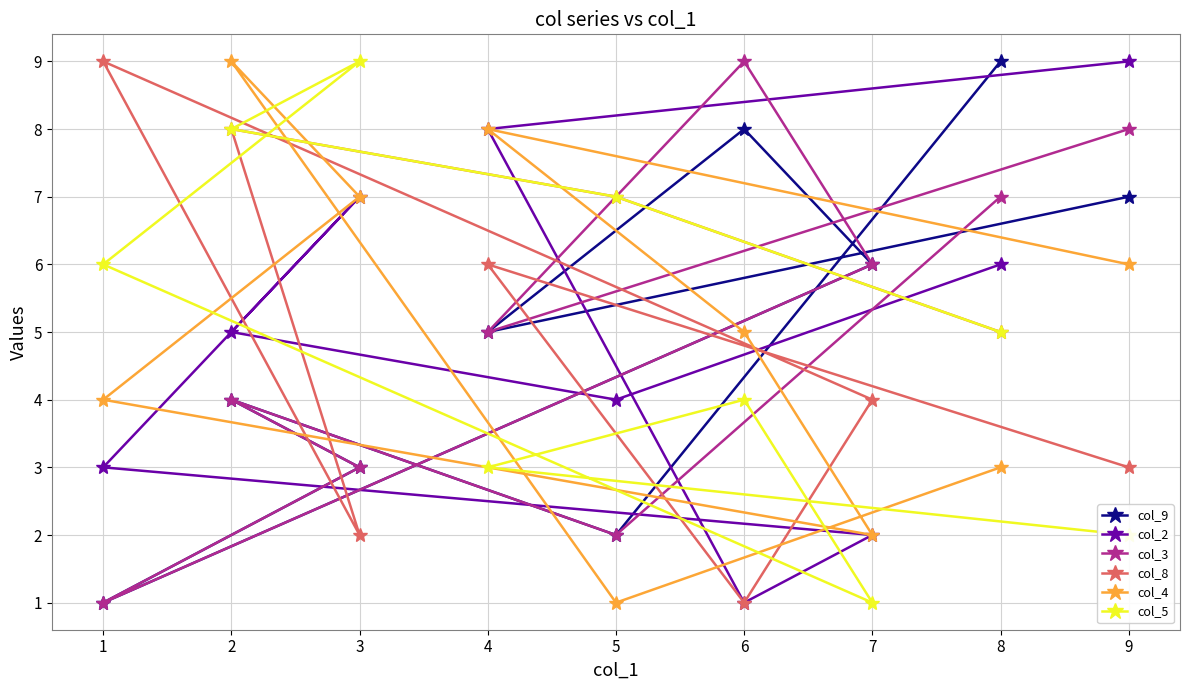

Reading left to right, transcribe all the data shown in this chart.

col_9: 1=1	2=4	3=3	4=5	5=2	6=8	7=6	8=9	9=7
col_2: 1=3	2=5	3=7	4=8	5=4	6=1	7=2	8=6	9=9
col_3: 1=1	2=4	3=3	4=5	5=2	6=9	7=6	8=7	9=8
col_8: 1=9	2=8	3=2	4=6	5=7	6=1	7=4	8=5	9=3
col_4: 1=4	2=9	3=7	4=8	5=1	6=5	7=2	8=3	9=6
col_5: 1=6	2=8	3=9	4=3	5=7	6=4	7=1	8=5	9=2